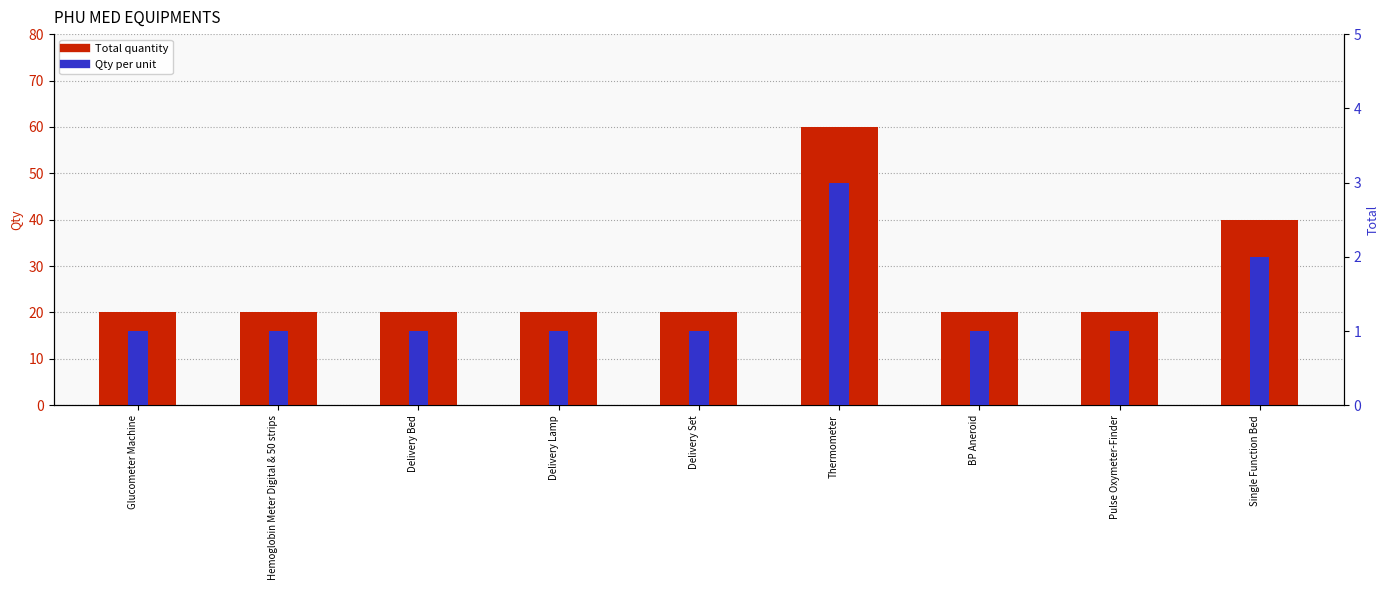

List the labels in order of Total quantity value, largest first.

Thermometer, Single Function Bed, Glucometer Machine, Hemoglobin Meter Digital & 50 strips, Delivery Bed, Delivery Lamp, Delivery Set, BP Aneroid, Pulse Oxymeter-Finder